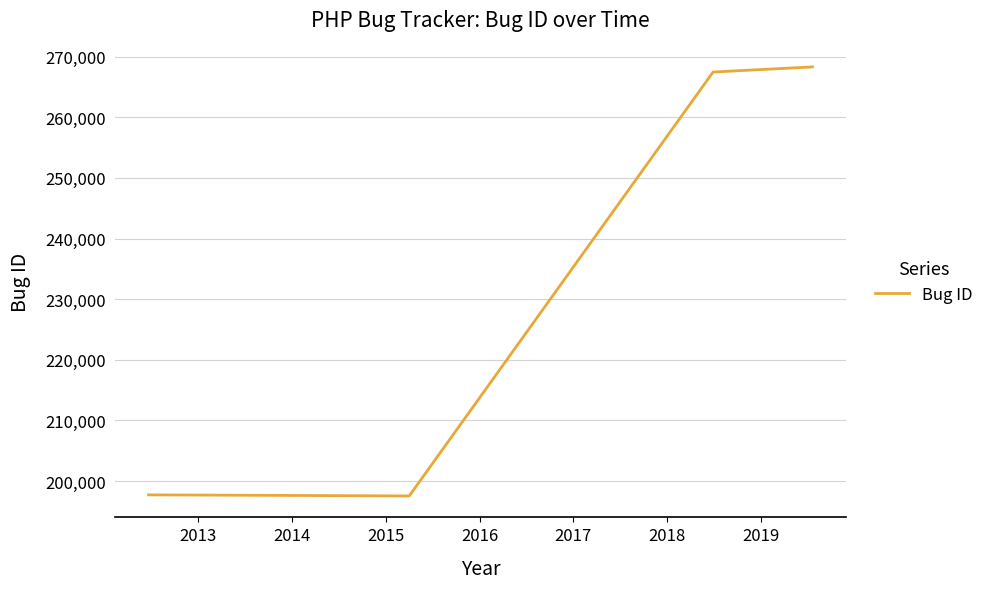

What is the sum of all values?

931068